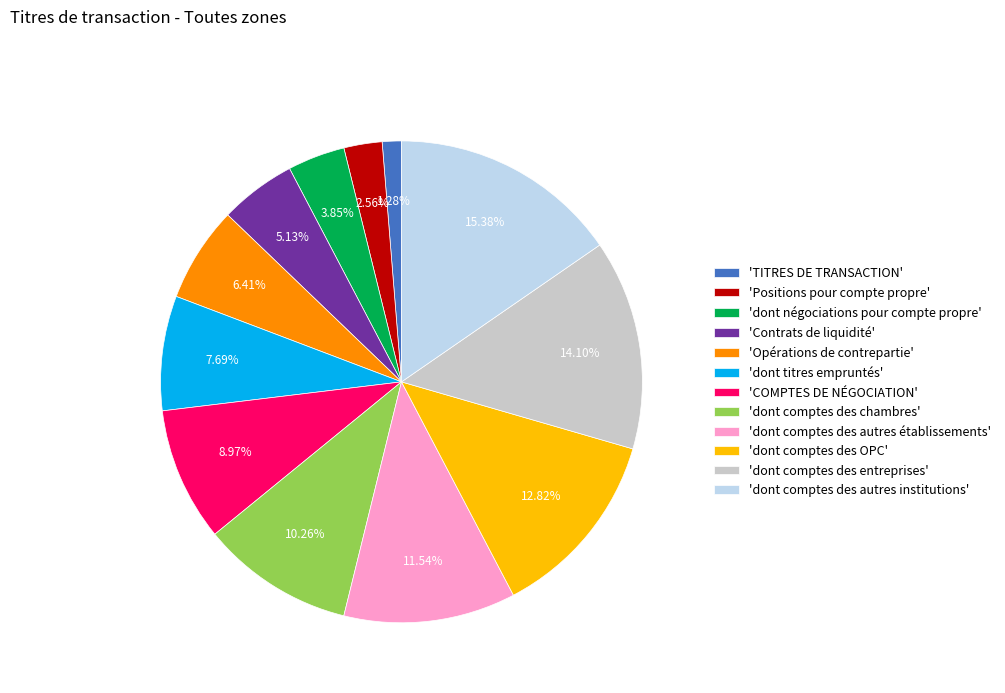

What is the ratio of the value at 'Opérations de contrepartie' to the value at 'Positions pour compte propre'?

2.5